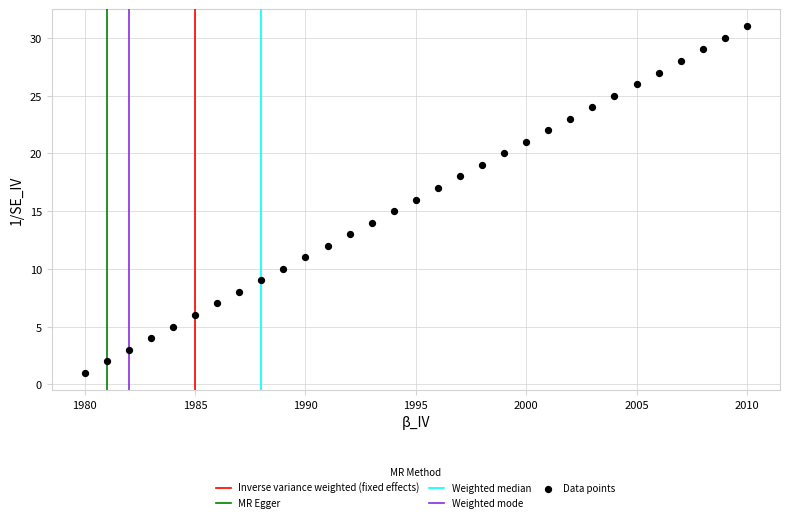

What is the range of X values (max minus min)?

30